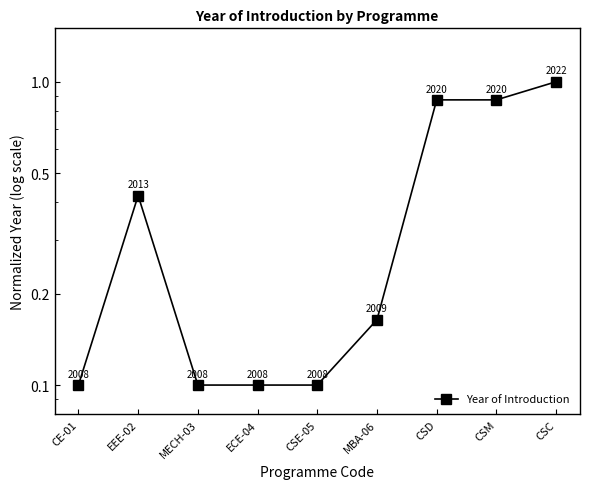

Which label corresponds to the largest value in the chart?

CSC